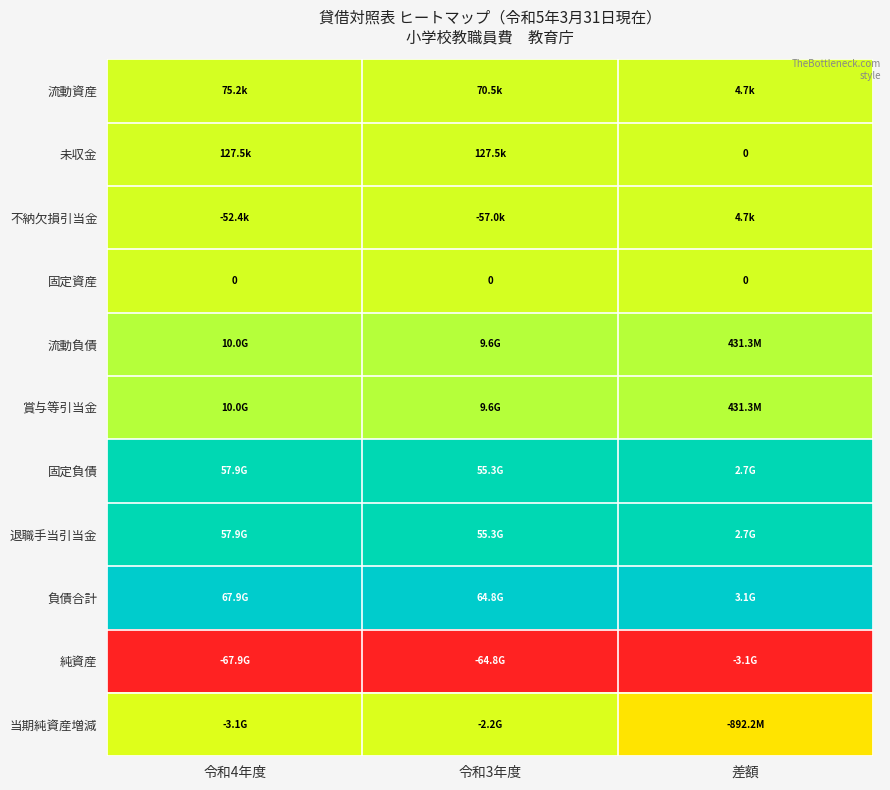

At which category does the chart reach its minimum across all series?

令和4年度